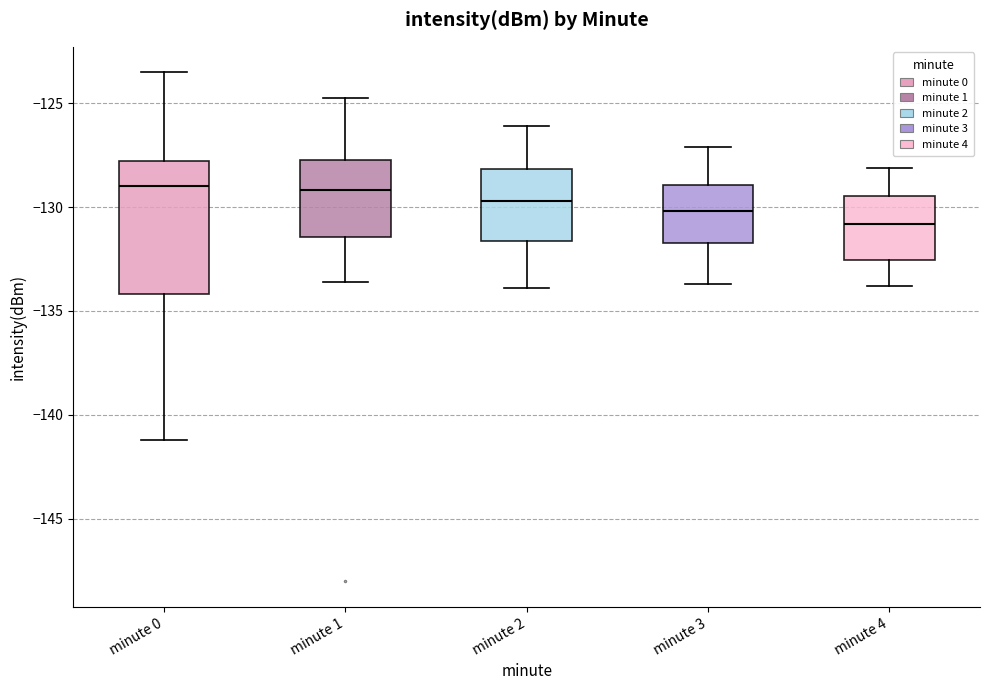

Reading left to right, transcribe this box plot: for each box, give where its median line is, the range the box spans, and where its two whiskers end, as read against the y-axis. The values are not printed on the chart, so give them approximately, as read against the axis.

minute 0: median -129.0, box -134.0 to -128.0, whiskers -141.0 to -123.5
minute 1: median -129.0, box -131.5 to -127.5, whiskers -133.5 to -125.0
minute 2: median -129.5, box -131.5 to -128.0, whiskers -134.0 to -126.0
minute 3: median -130.0, box -131.5 to -129.0, whiskers -133.5 to -127.0
minute 4: median -131.0, box -132.5 to -129.5, whiskers -134.0 to -128.0